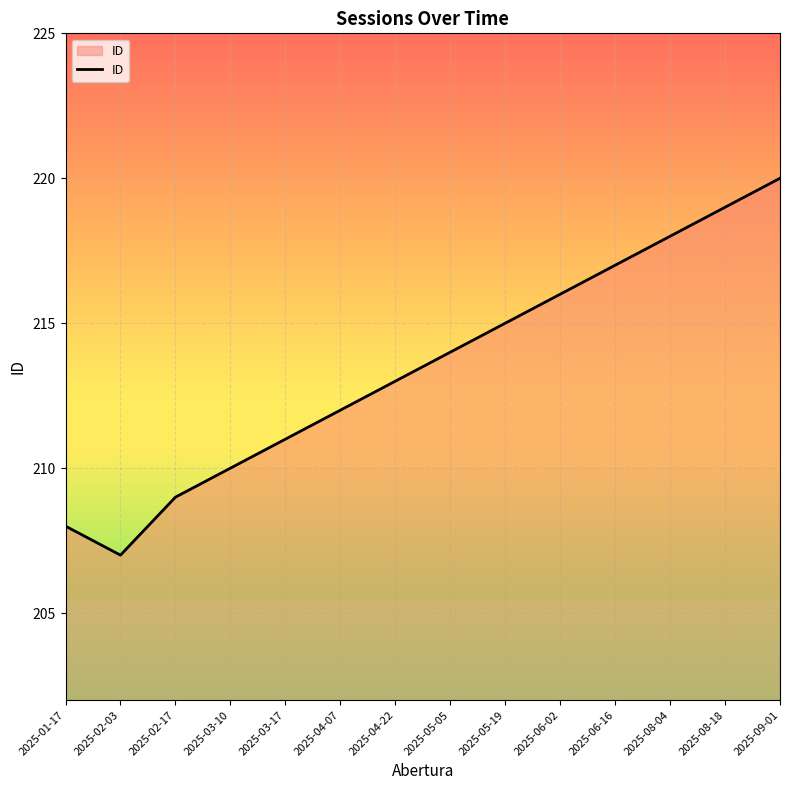

What is the ratio of the value at 2025-08-04 to the value at 2025-03-10?

1.0